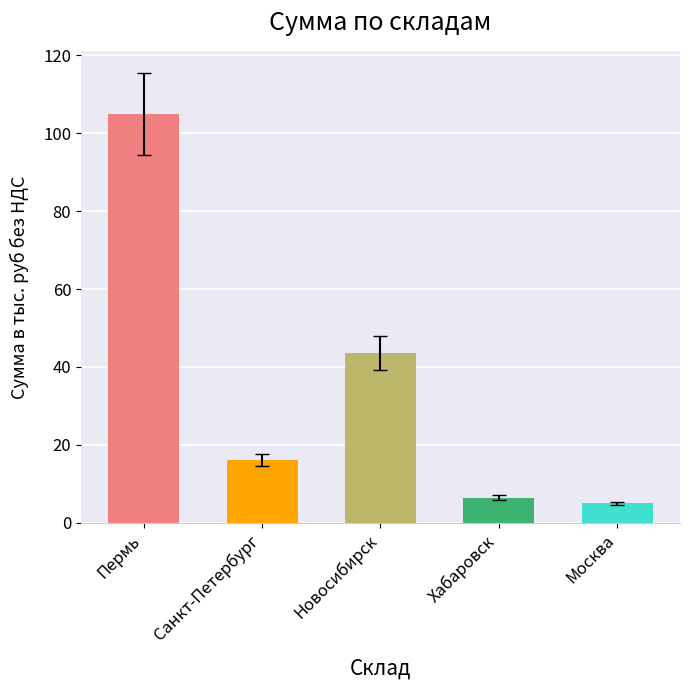

What is the ratio of the value at Новосибирск to the value at Санкт-Петербург?

2.7